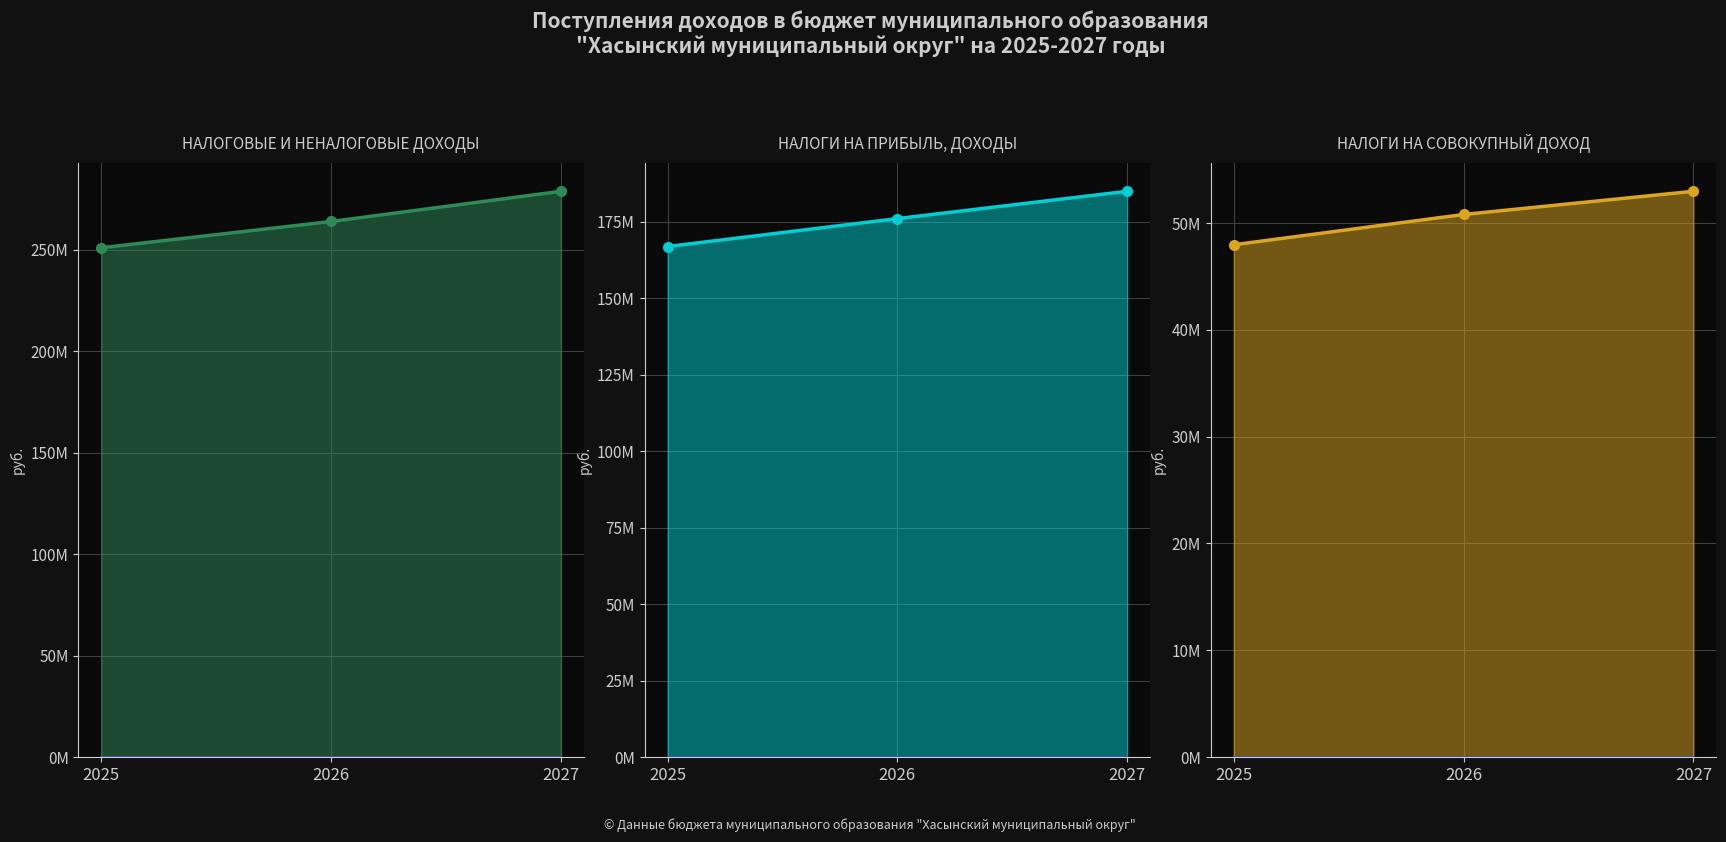

What is the value of the НАЛОГИ НА ПРИБЫЛЬ, ДОХОДЫ point at the 1st from the left?

166863000